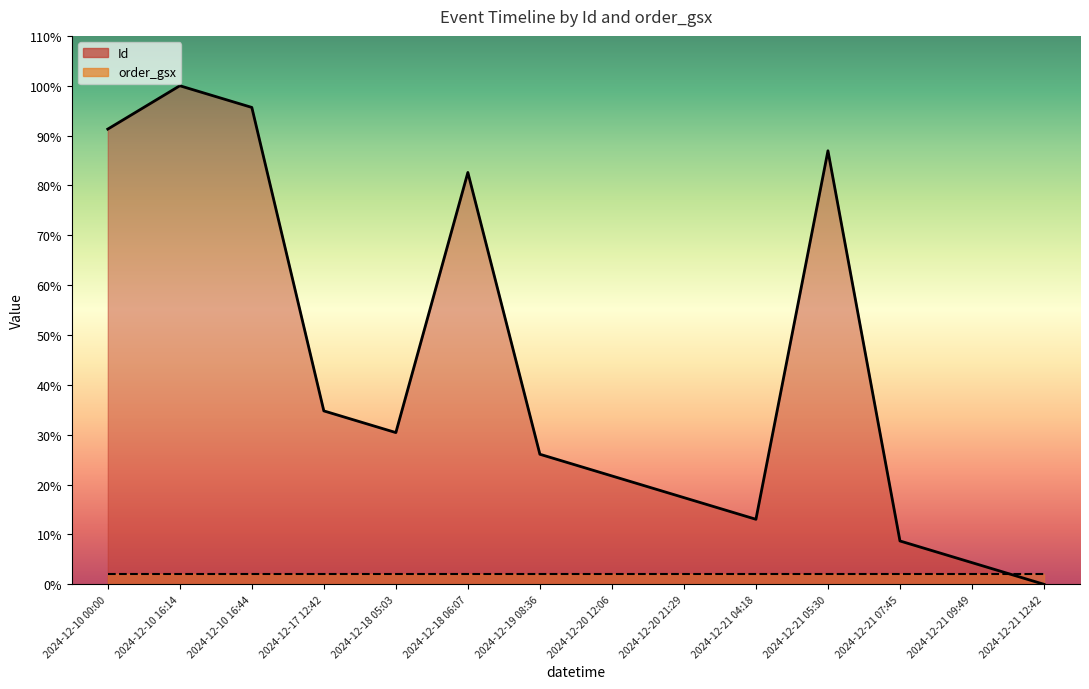

Approximately how many times larger is the value at 2024-12-20 12:06 compared to 2024-12-18 06:07?

0.3